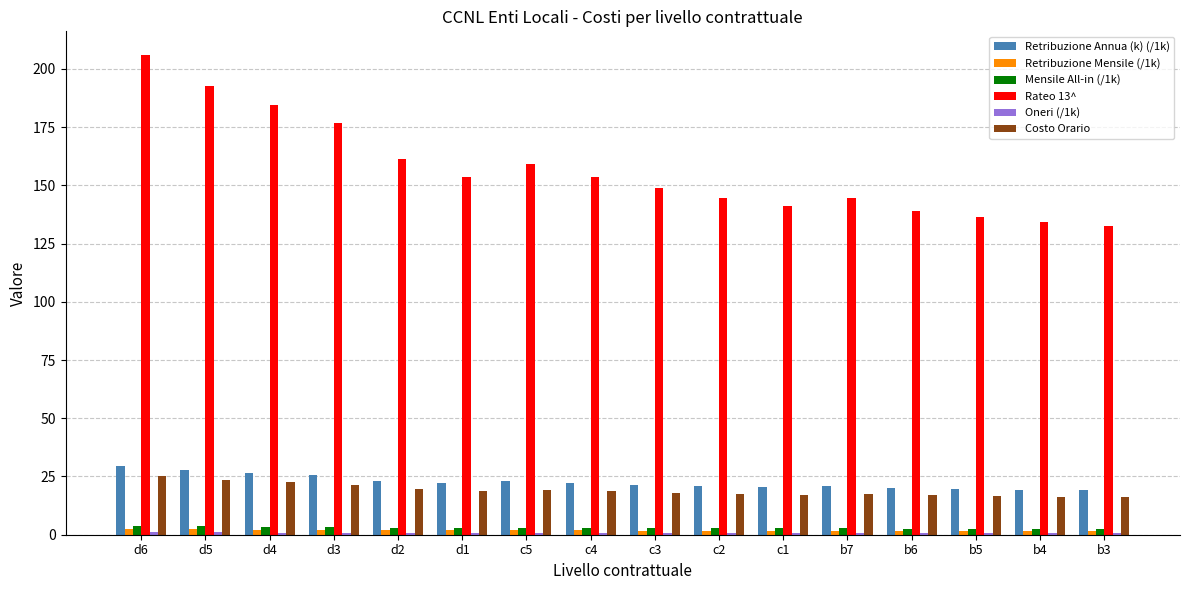

What is the difference between the highest and lowest values at b5?

135.9